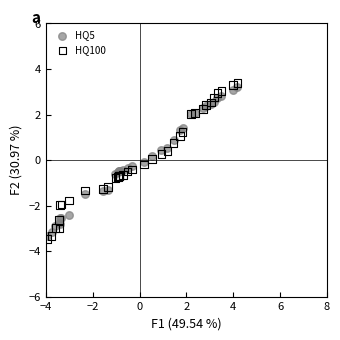

What are all the series names shown in the legend?

HQ5, HQ100